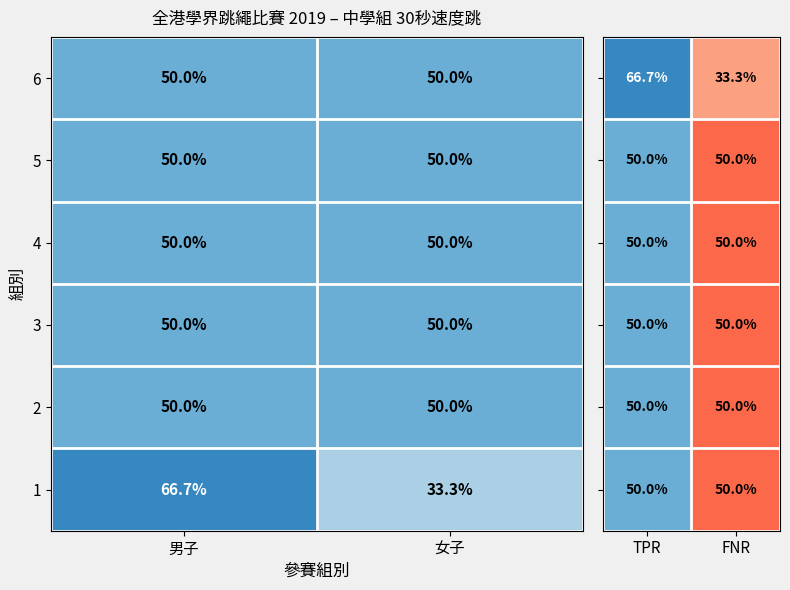

Which label corresponds to the largest value in the chart?

男子